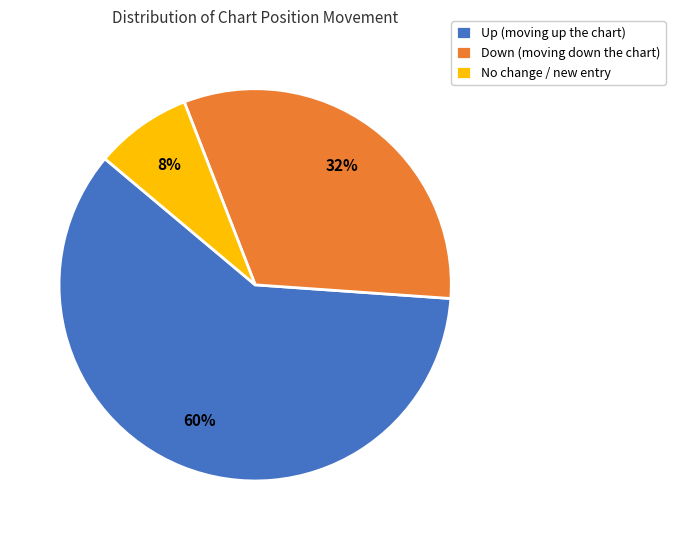

The Up (moving up the chart) slice represents 65% of the pie. True or false?

False